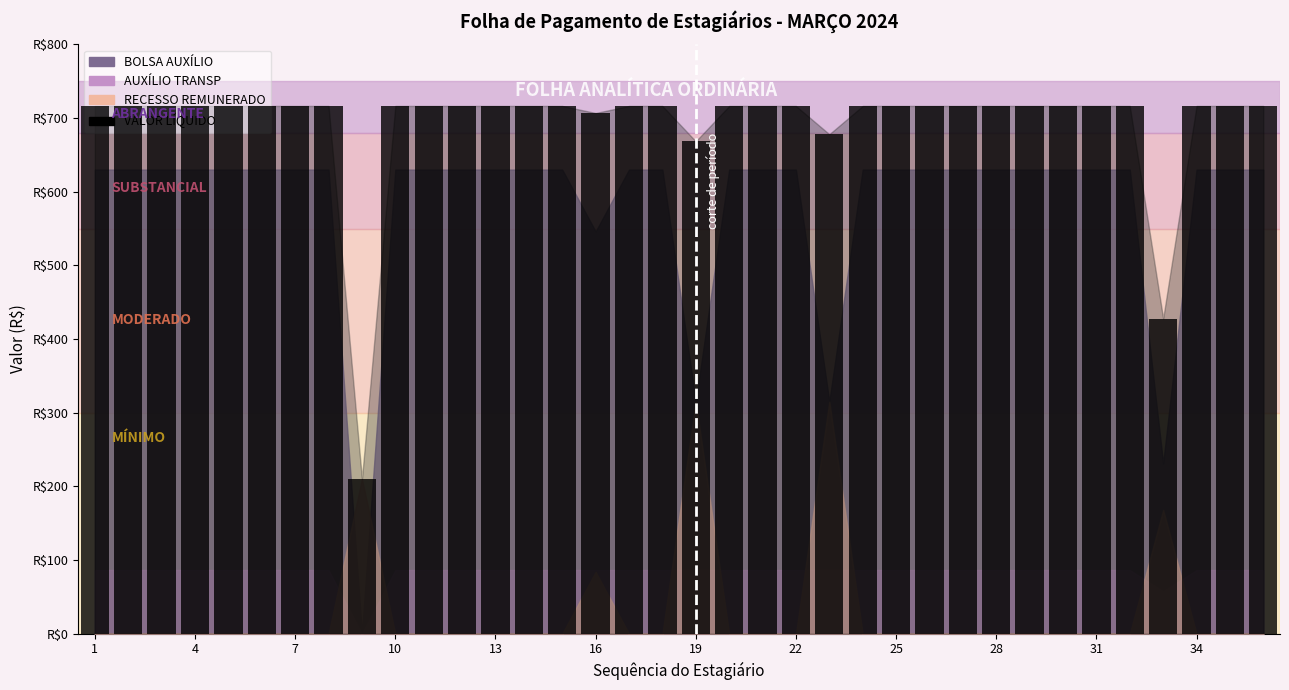

At which category does the chart reach its minimum across all series?

9